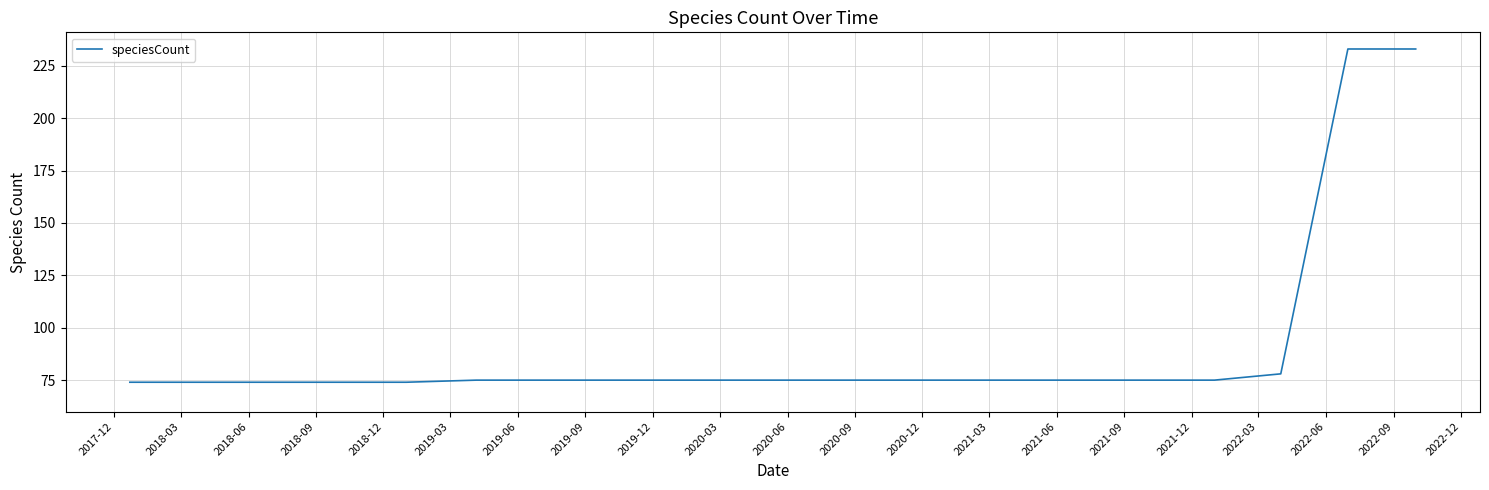

What is the greatest value displayed?

233